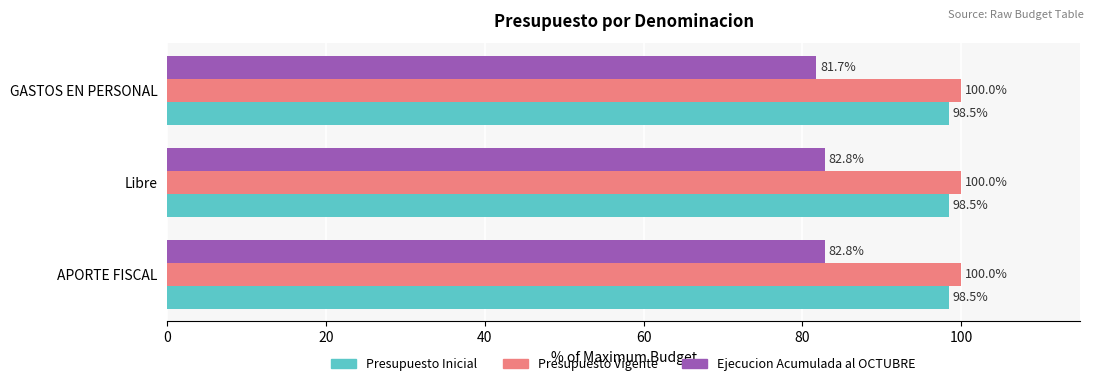

What is the difference between the highest and lowest values at Libre?

17.2